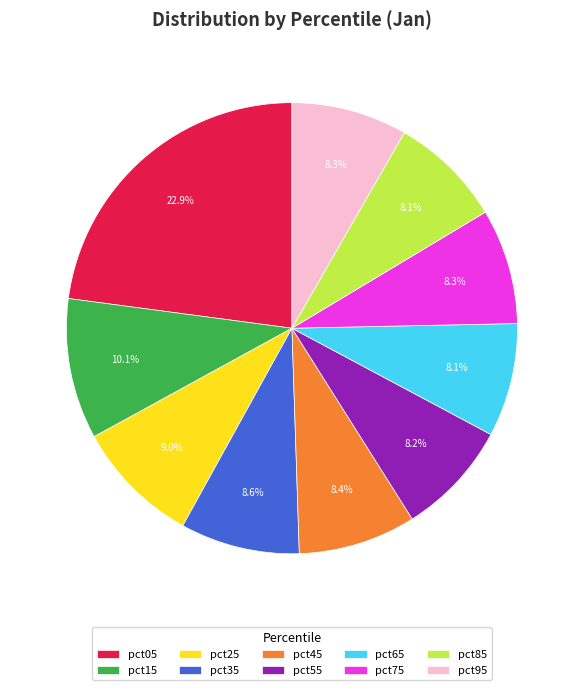

To the nearest percent, what portion does pct65 represent?

8%